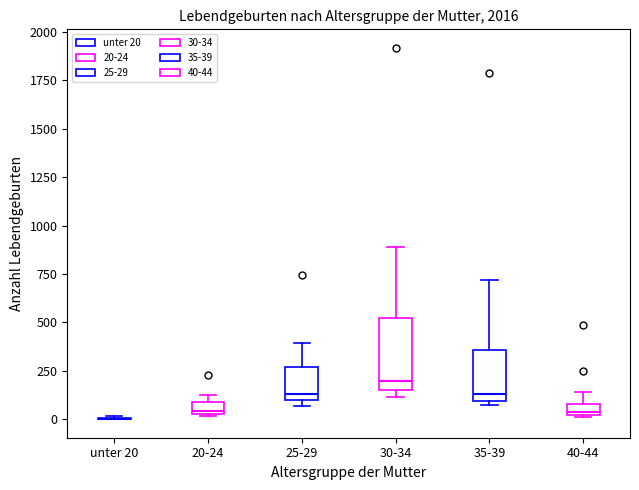

Where is the lower edge of the box for 35-39 on the y-axis? The values are not printed on the chart, so give them approximately, as read against the axis.

100